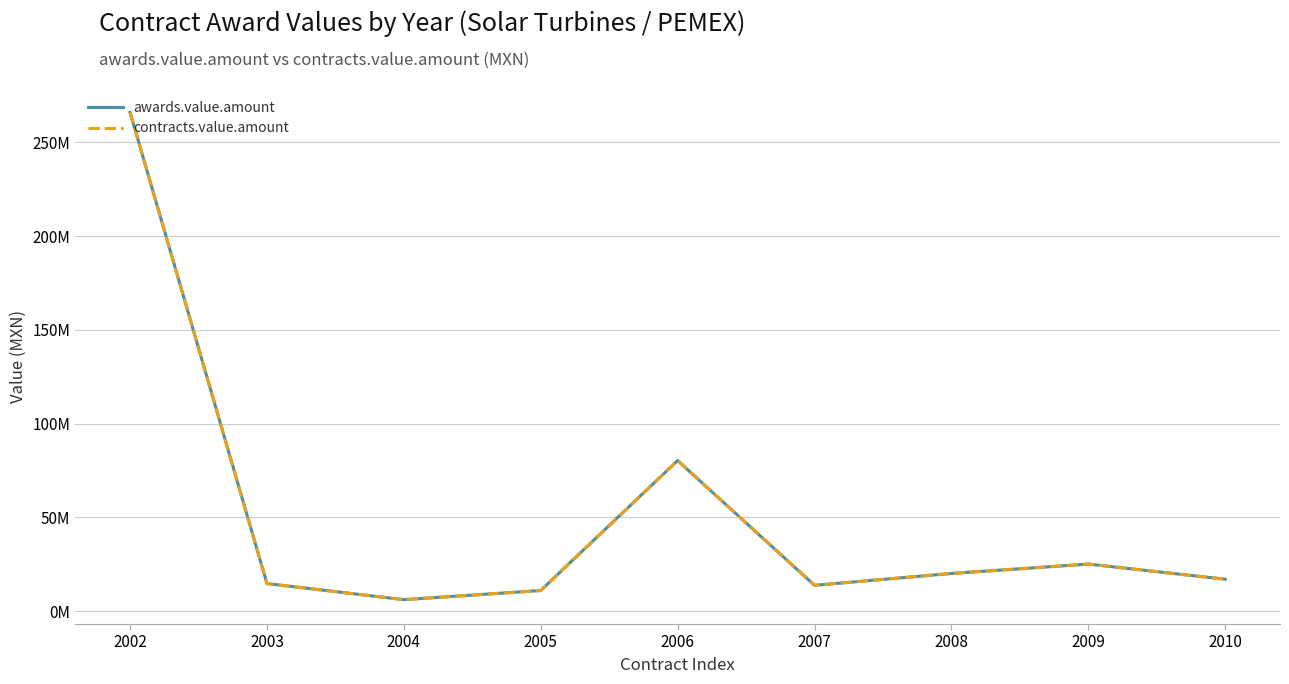

What is the difference between the maximum and minimum values in the awards.value.amount series?

259792711.5